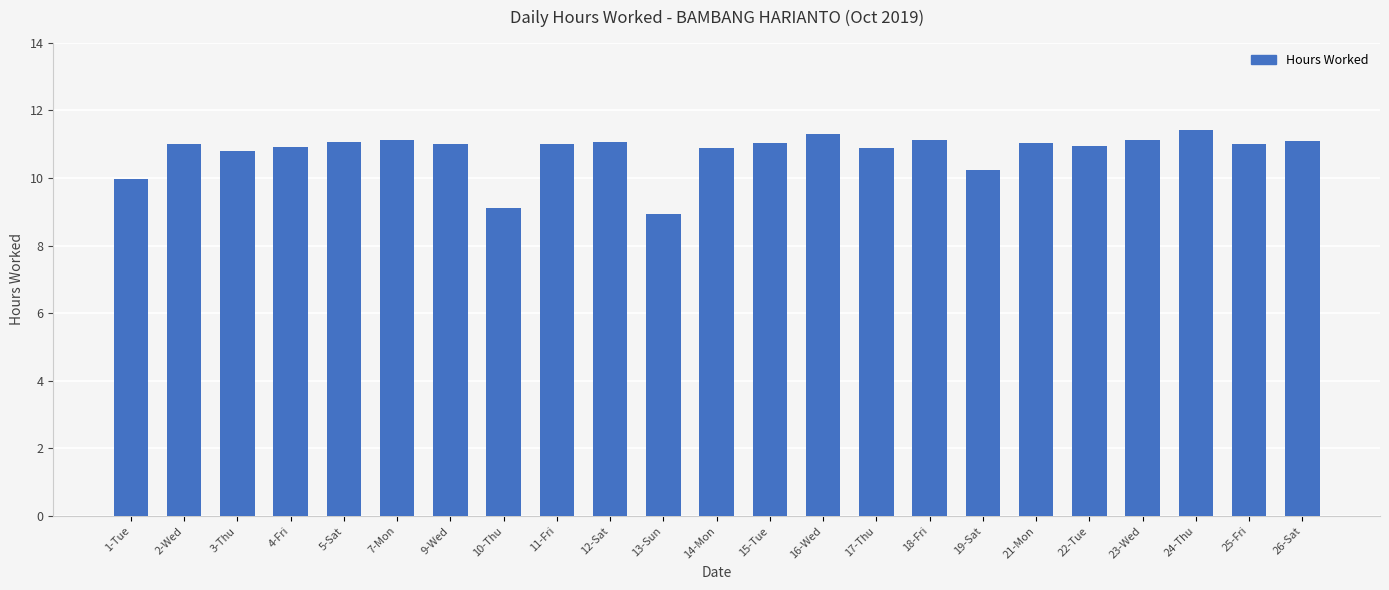

What is the smallest value displayed?

8.9